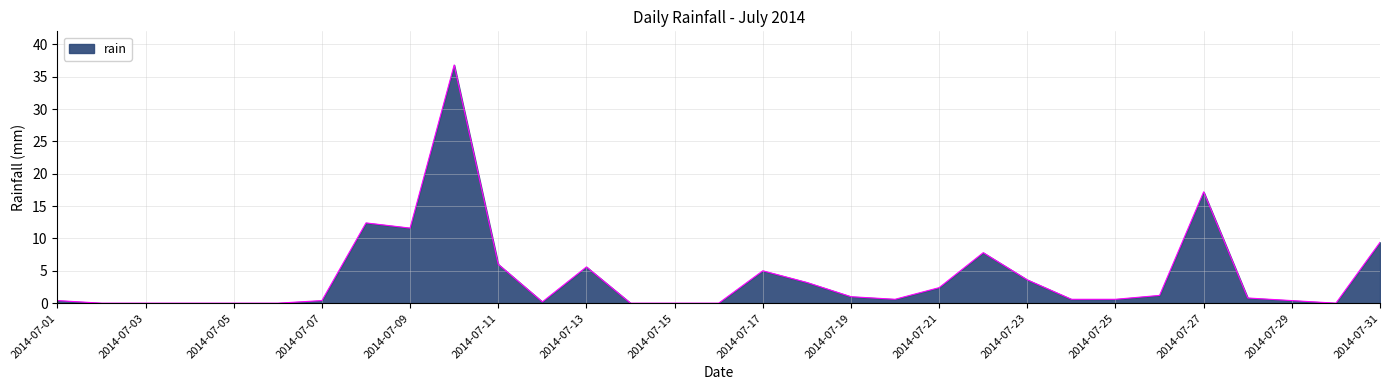

What is the maximum value shown in the chart?

36.8